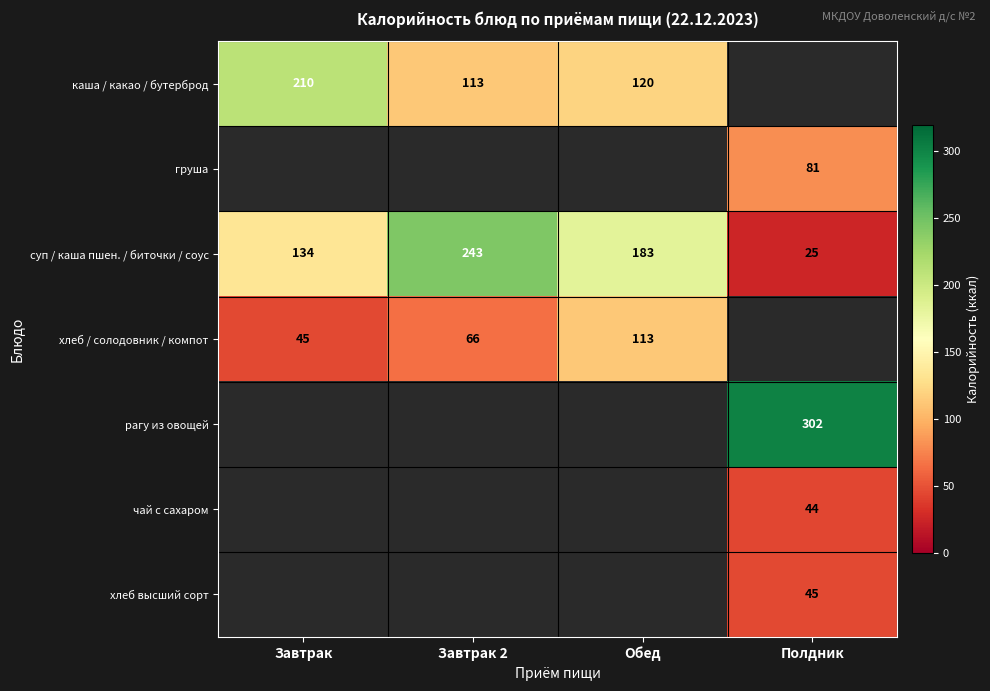

The value of рагу из овощей at Полдник is 522. True or false?

False